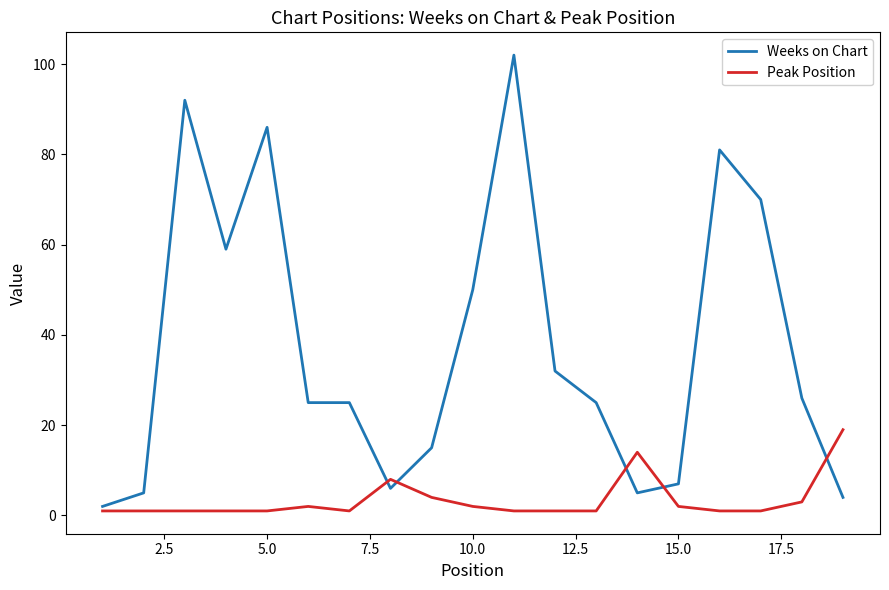

What is the maximum value shown in the chart?

102